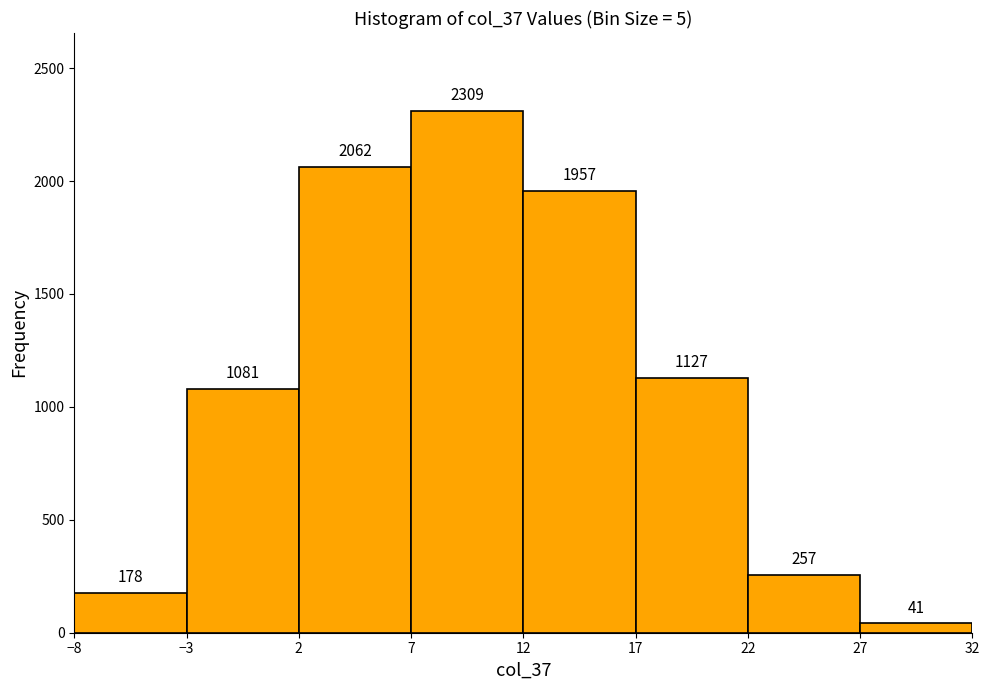

Reading left to right, list every bar in this chart as the range it spans on the x-axis followed by its height.

-8 to -3: 178
-3 to 2: 1081
2 to 7: 2062
7 to 12: 2309
12 to 17: 1957
17 to 22: 1127
22 to 27: 257
27 to 32: 41